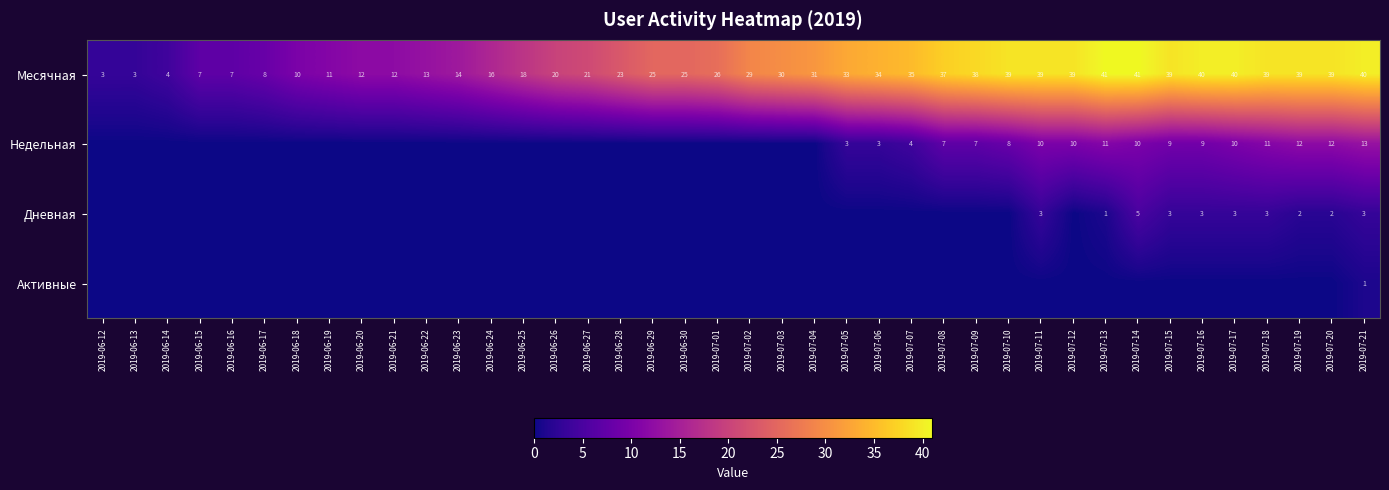

Which label corresponds to the smallest value in the chart?

2019-06-12